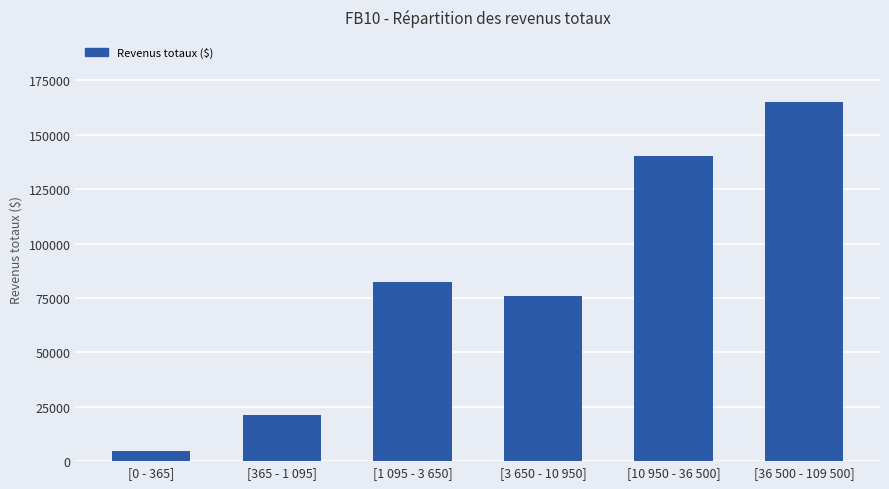

What value does the data have at [1 095 - 3 650]?

82490.5